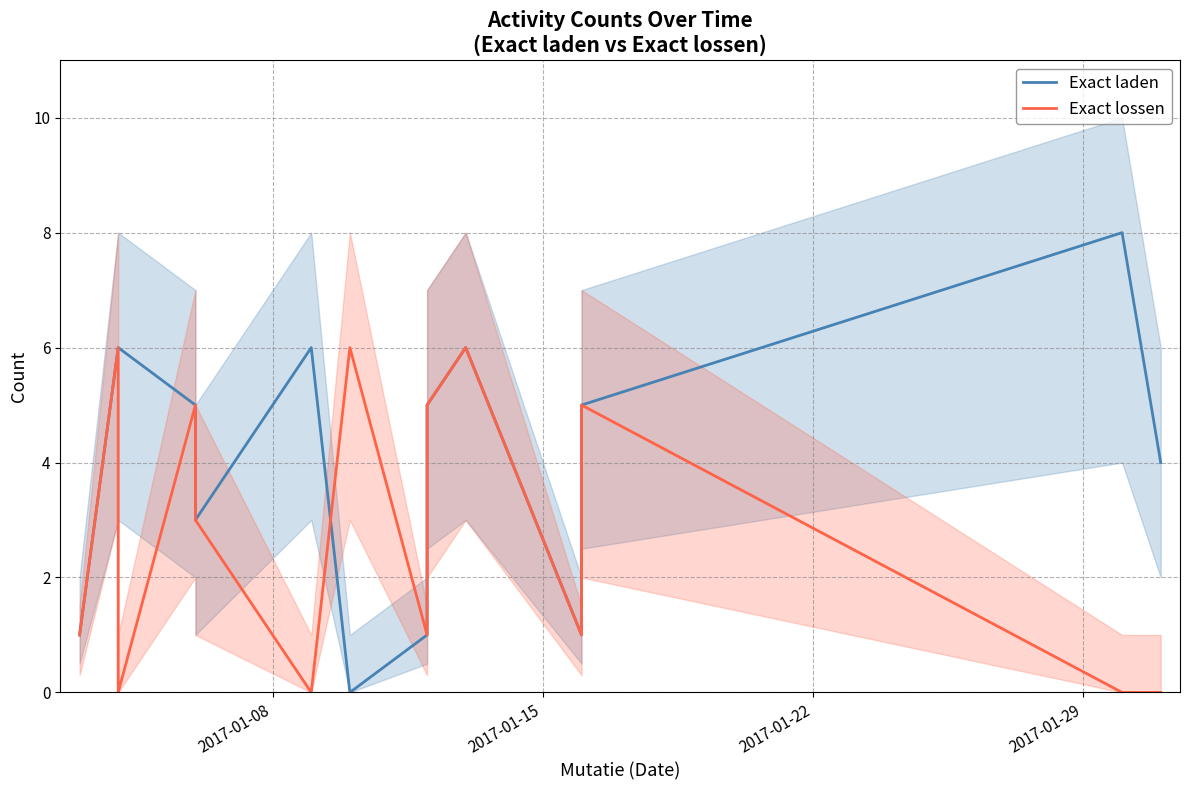

What is the difference between the second highest and minimum values in the Exact laden series?

6